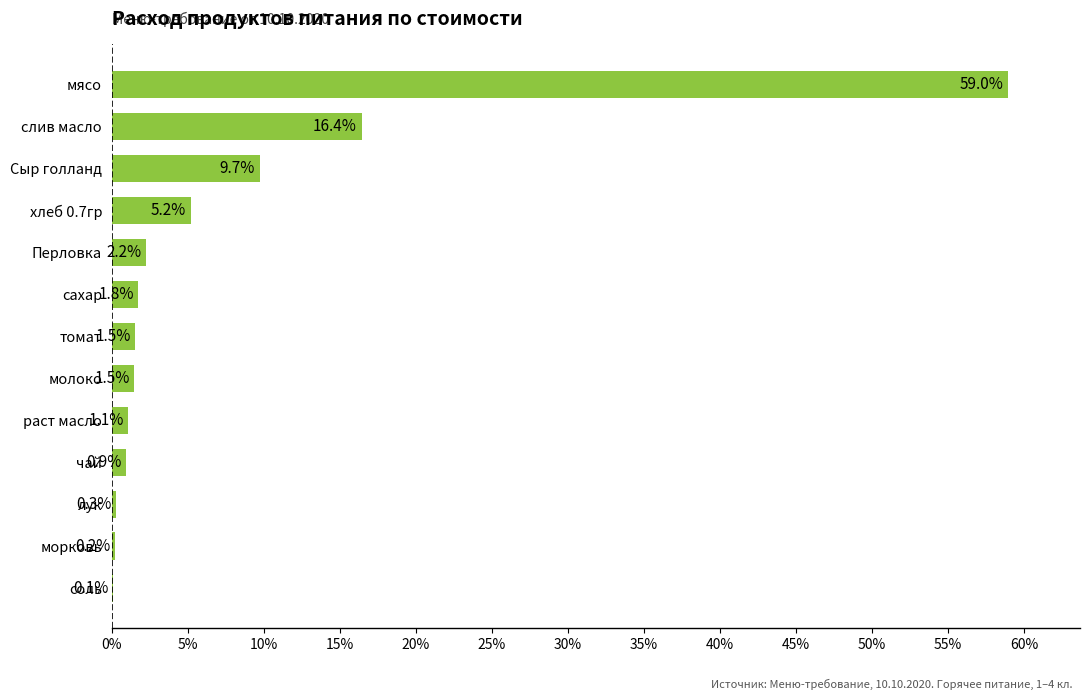

The chart shows a value of 0.1 at соль. True or false?

True